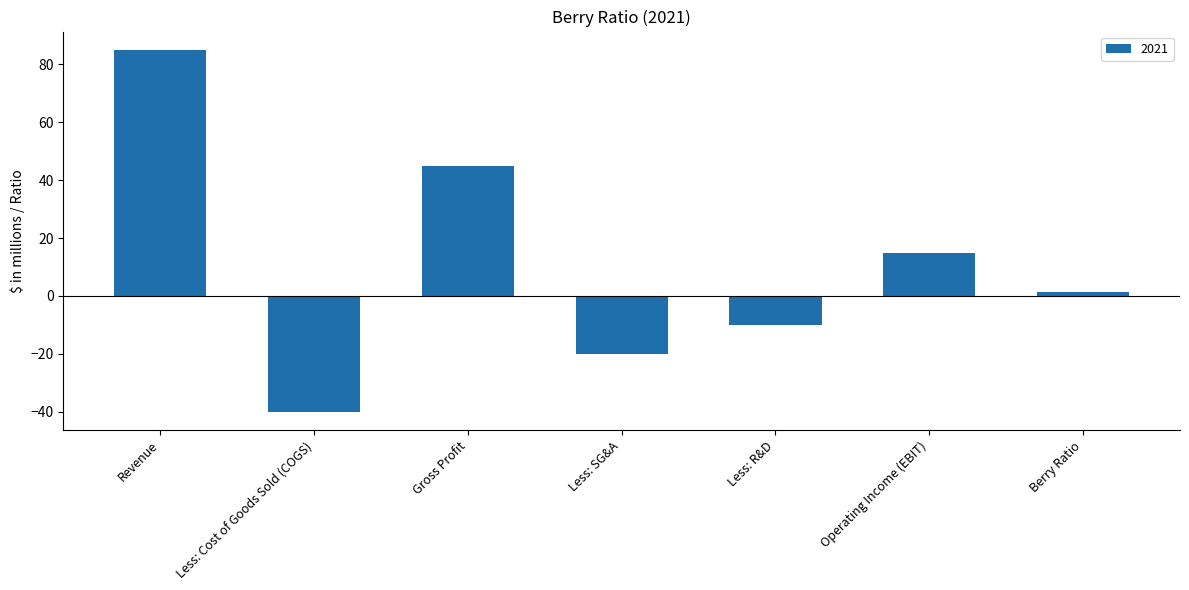

What is the value of the 6th bar from the left?

15.0